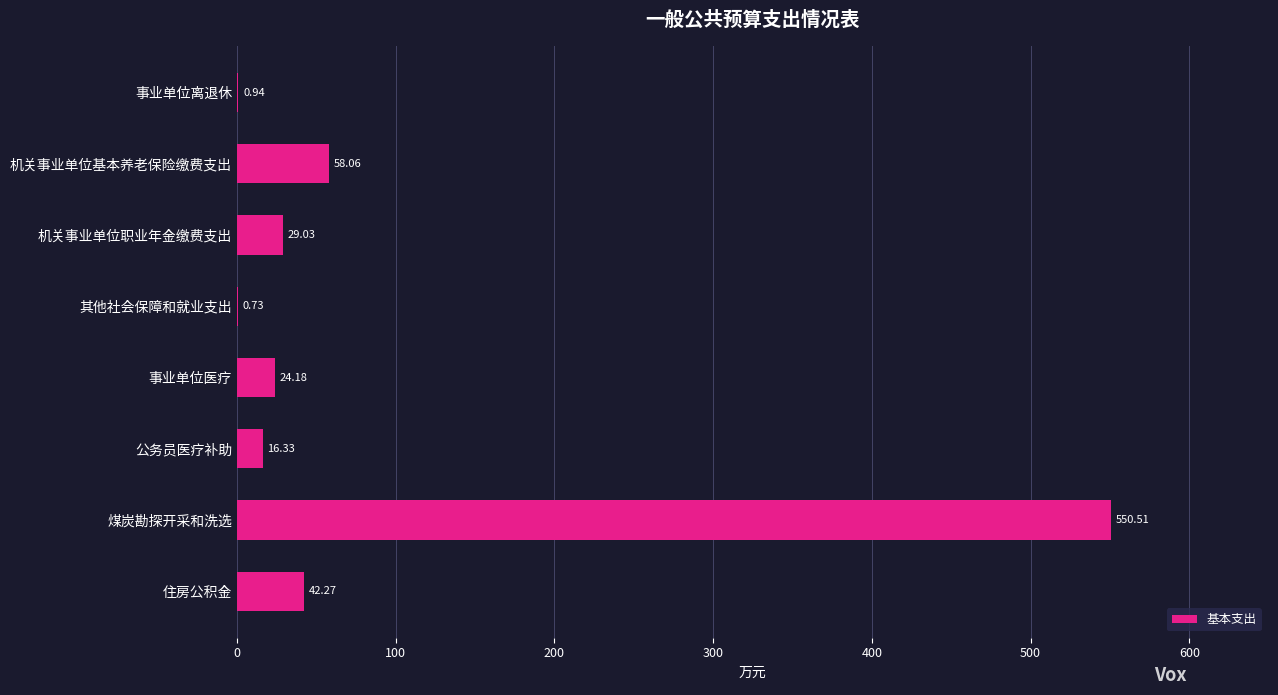

What is the sum of the values at 其他社会保障和就业支出 and 事业单位医疗?

24.9